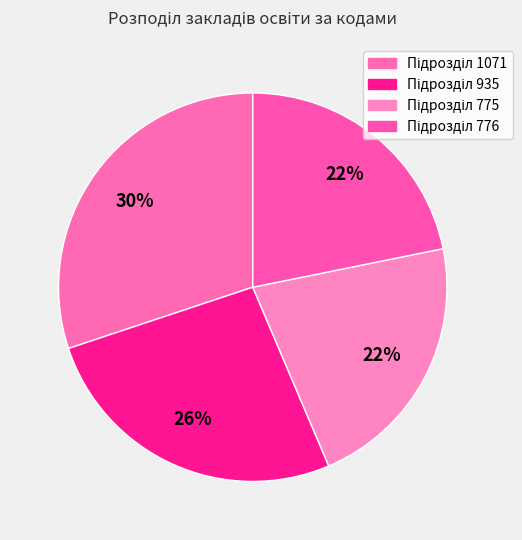

How many slices are in this pie chart?

4